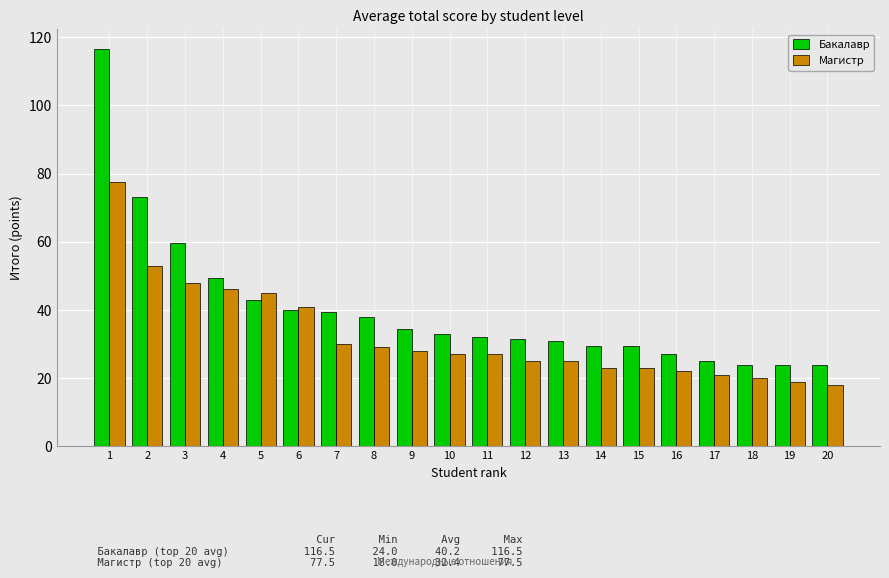

Reading right to left, what are all the values shown in this chart?

Бакалавр: 20=24.0	19=24.0	18=24.0	17=25.0	16=27.0	15=29.5	14=29.5	13=31.0	12=31.5	11=32.0	10=33.0	9=34.5	8=38.0	7=39.5	6=40.0	5=43.0	4=49.5	3=59.5	2=73.0	1=116.5
Магистр: 20=18.0	19=19.0	18=20.0	17=21.0	16=22.0	15=23.0	14=23.0	13=25.0	12=25.0	11=27.0	10=27.0	9=28.0	8=29.0	7=30.0	6=41.0	5=45.0	4=46.0	3=48.0	2=53.0	1=77.5